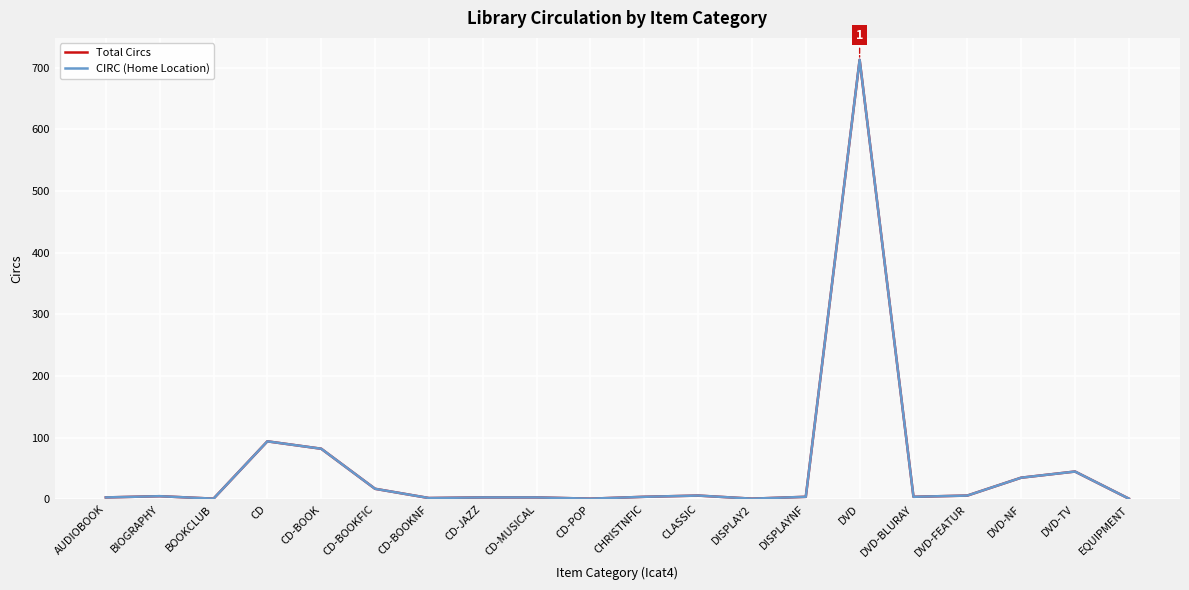

Does the chart display data point markers on the line(s)?

No